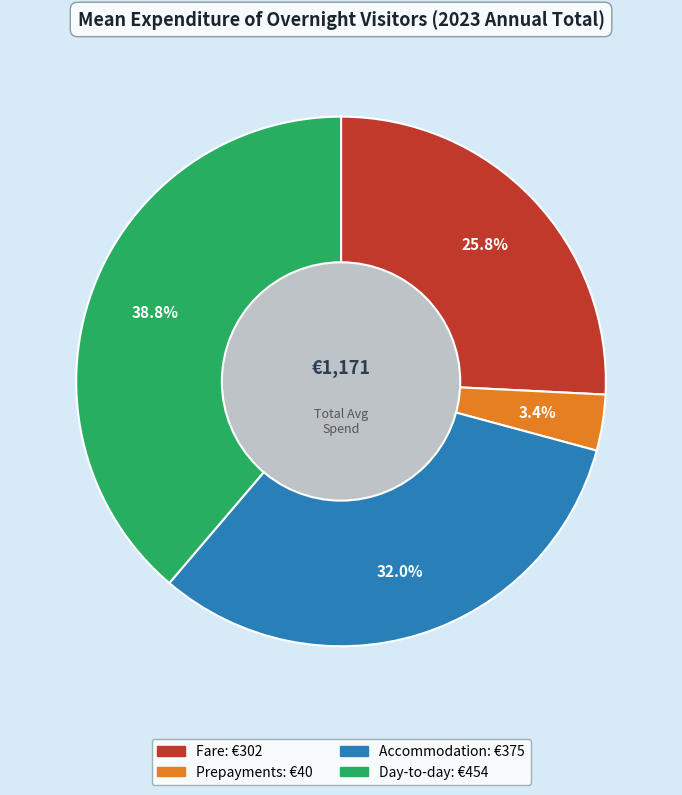

Which slice is the smallest?

Prepayments